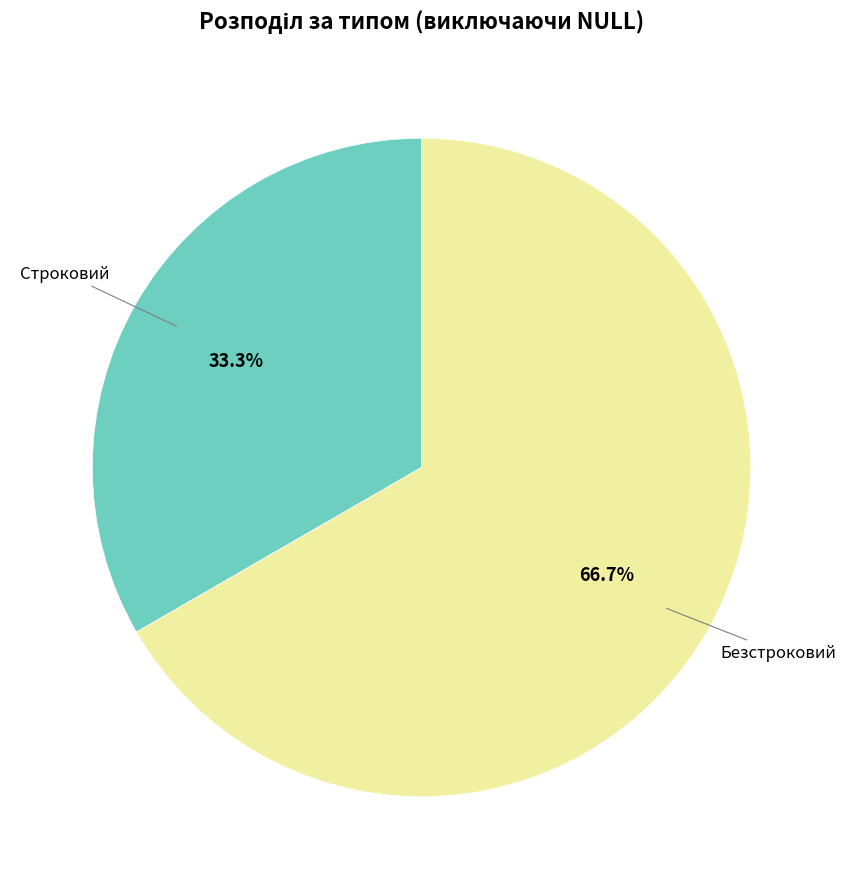

What percentage is the Безстроковий slice, to the nearest percent?

67%